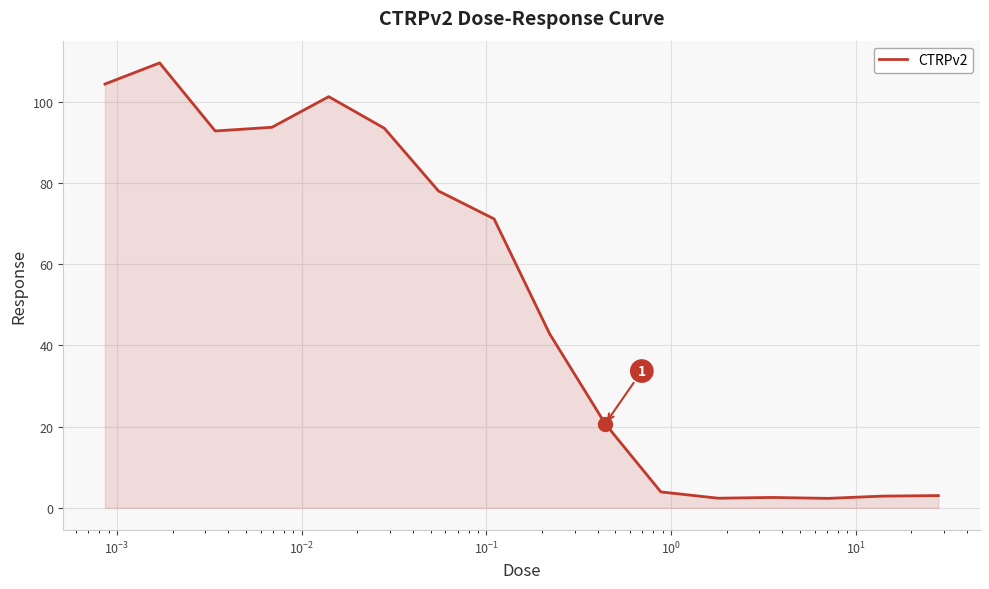

What is the maximum value shown in the chart?

109.5